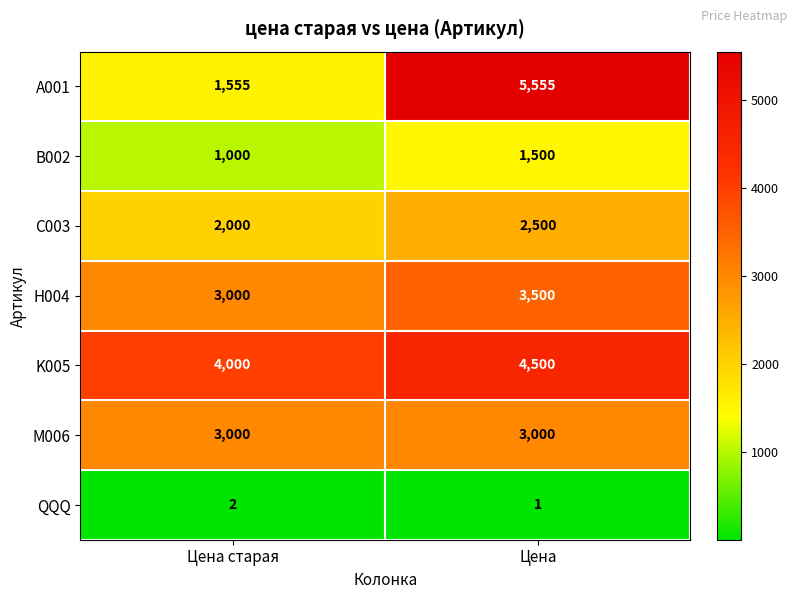

True or false: A001 has a value of 2665 at Цена старая.

False